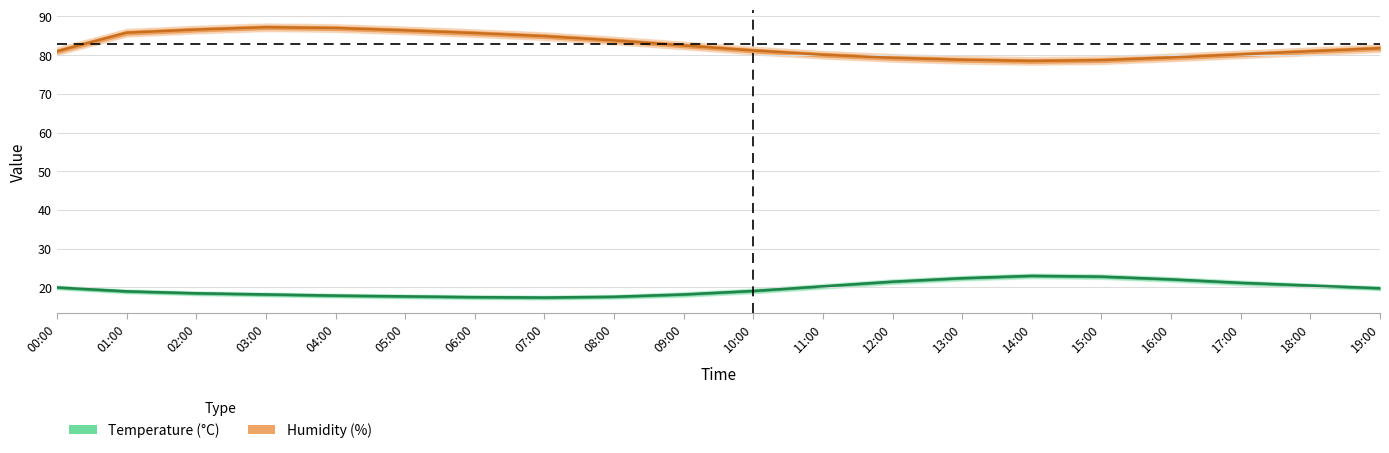

Reading left to right, what are all the values shown in this chart?

Temperature (°C): 00:00=20.0	01:00=19.0	02:00=18.5	03:00=18.2	04:00=17.9	05:00=17.7	06:00=17.5	07:00=17.4	08:00=17.6	09:00=18.2	10:00=19.1	11:00=20.3	12:00=21.5	13:00=22.4	14:00=23.0	15:00=22.8	16:00=22.1	17:00=21.2	18:00=20.5	19:00=19.8
Humidity (%): 00:00=81.0	01:00=85.8	02:00=86.6	03:00=87.2	04:00=87.0	05:00=86.4	06:00=85.7	07:00=84.9	08:00=83.8	09:00=82.5	10:00=81.2	11:00=80.1	12:00=79.3	13:00=78.8	14:00=78.5	15:00=78.7	16:00=79.4	17:00=80.2	18:00=81.0	19:00=81.8